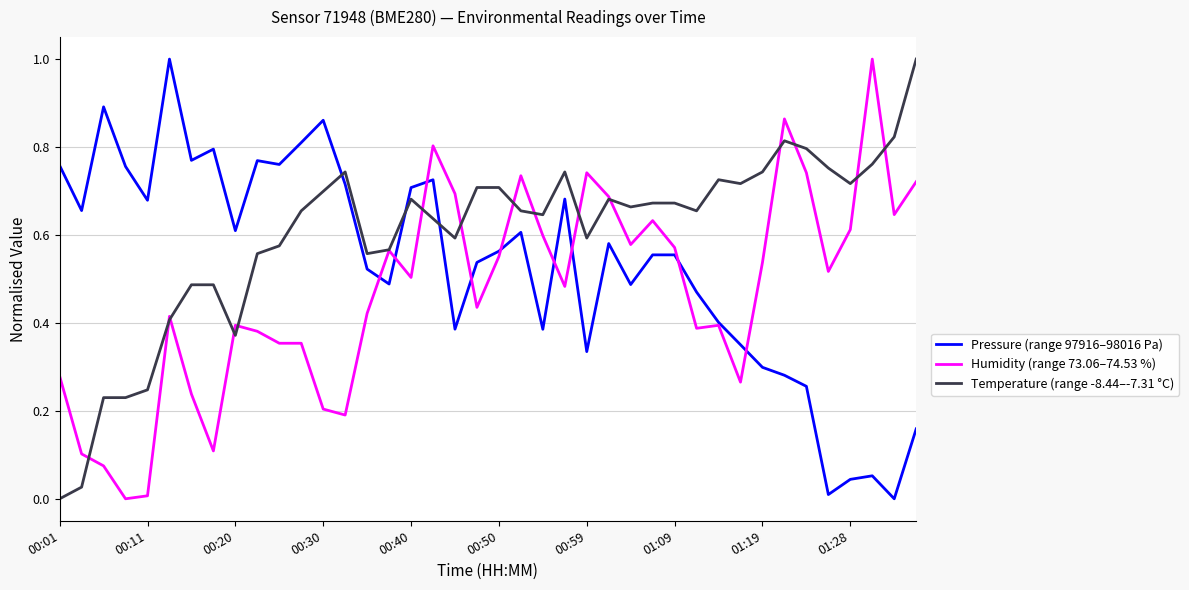

Which series has the largest total across all categories?

Temperature (range -8.44–-7.31 °C)